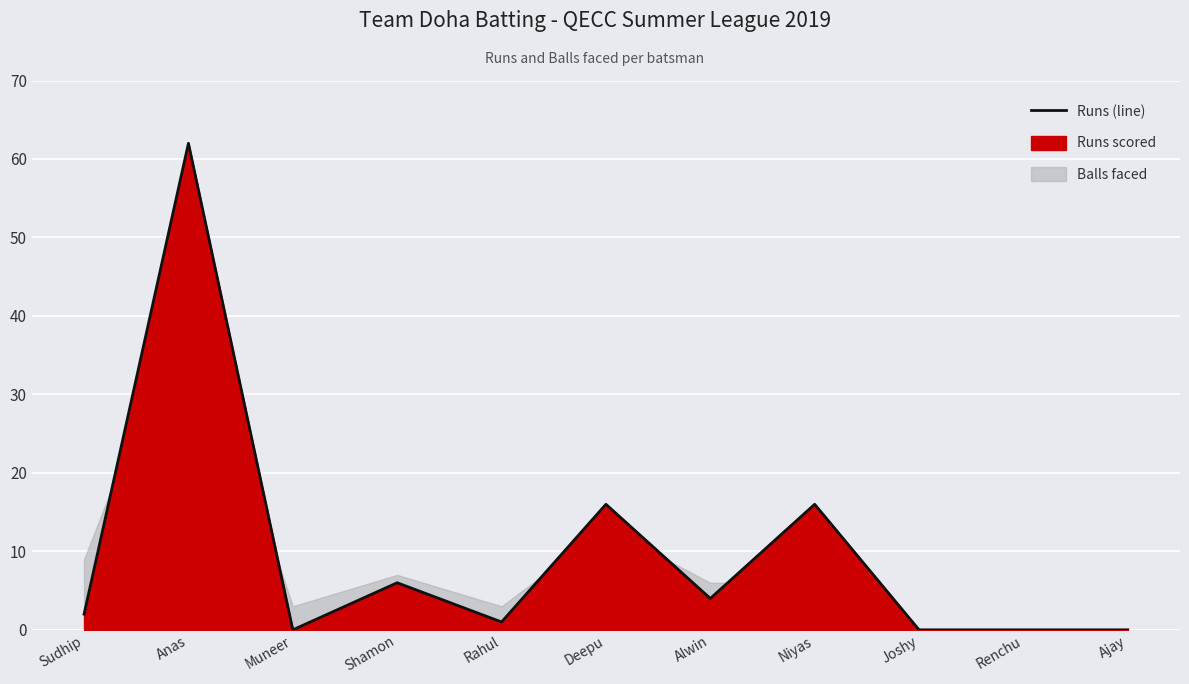

Rank the categories by value from highest to lowest.

Anas, Deepu, Niyas, Shamon, Alwin, Sudhip, Rahul, Muneer, Joshy, Renchu, Ajay